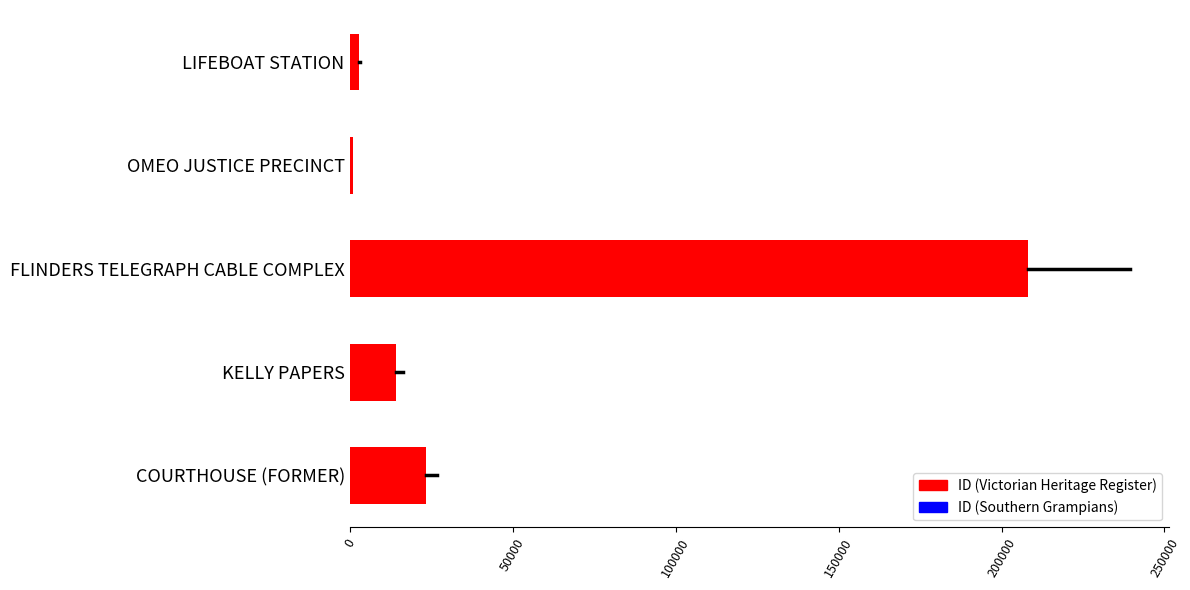

What is the difference between the maximum and minimum values?

207313